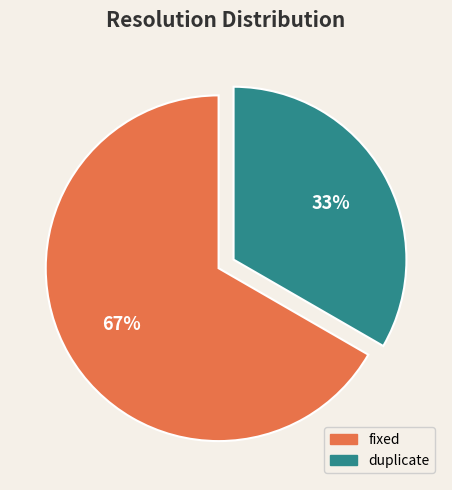

Is there a majority slice in this chart?

Yes